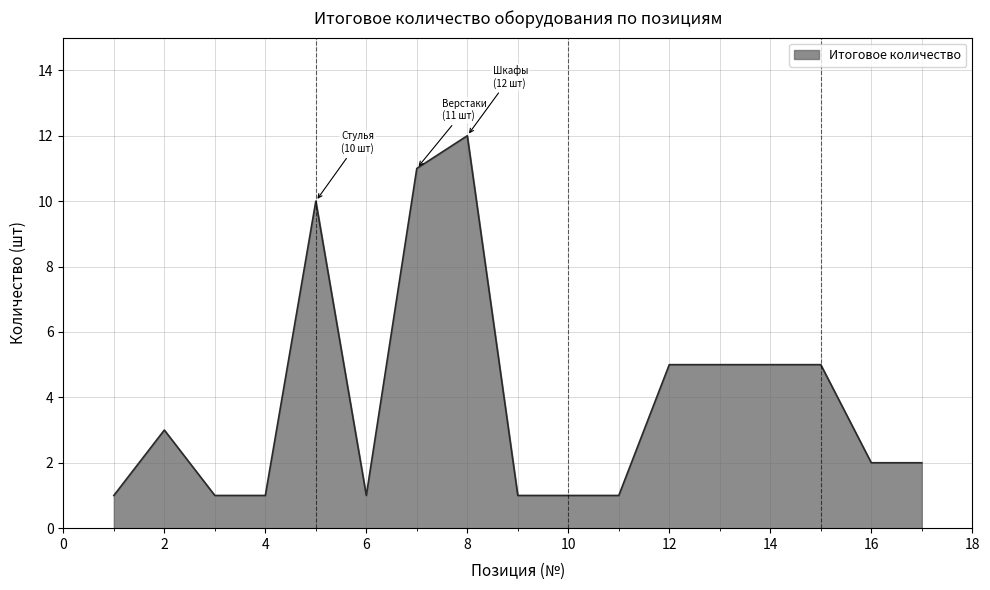

What is the maximum value shown in the chart?

12